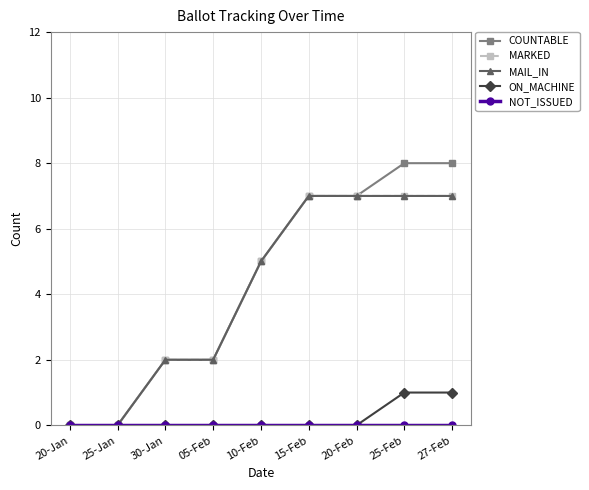

What are all the series names shown in the legend?

COUNTABLE, MARKED, MAIL_IN, ON_MACHINE, NOT_ISSUED